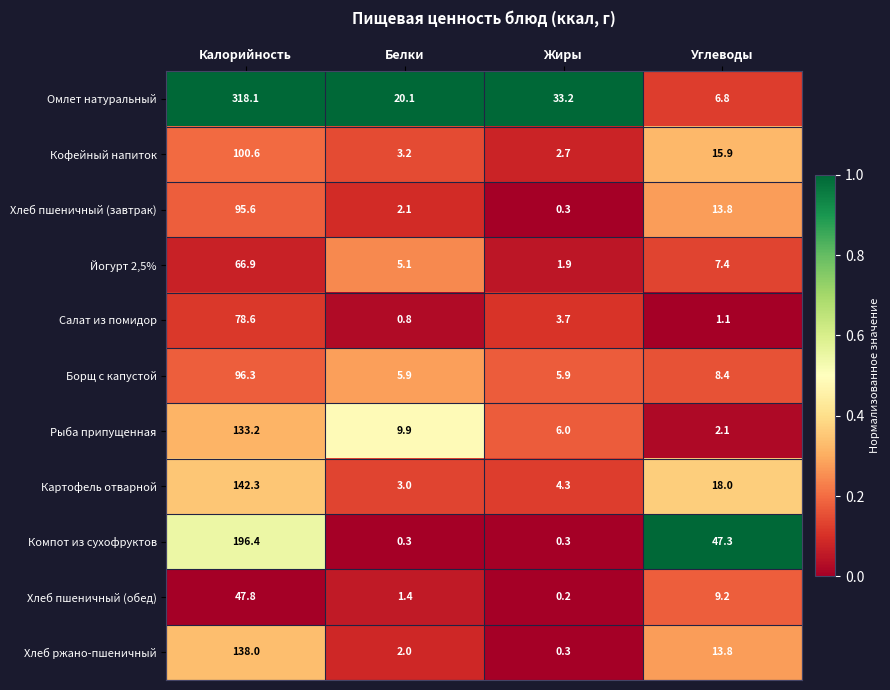

What is the difference between the second highest and second lowest values in the Омлет натуральный series?

13.1